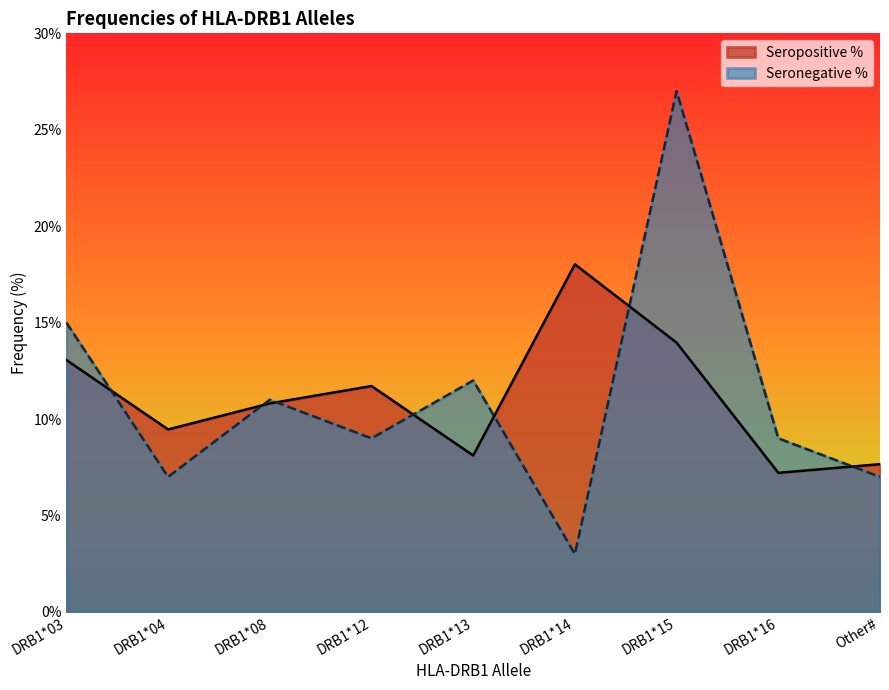

Is it true that Seronegative % equals 13.5 at DRB1*12?

False